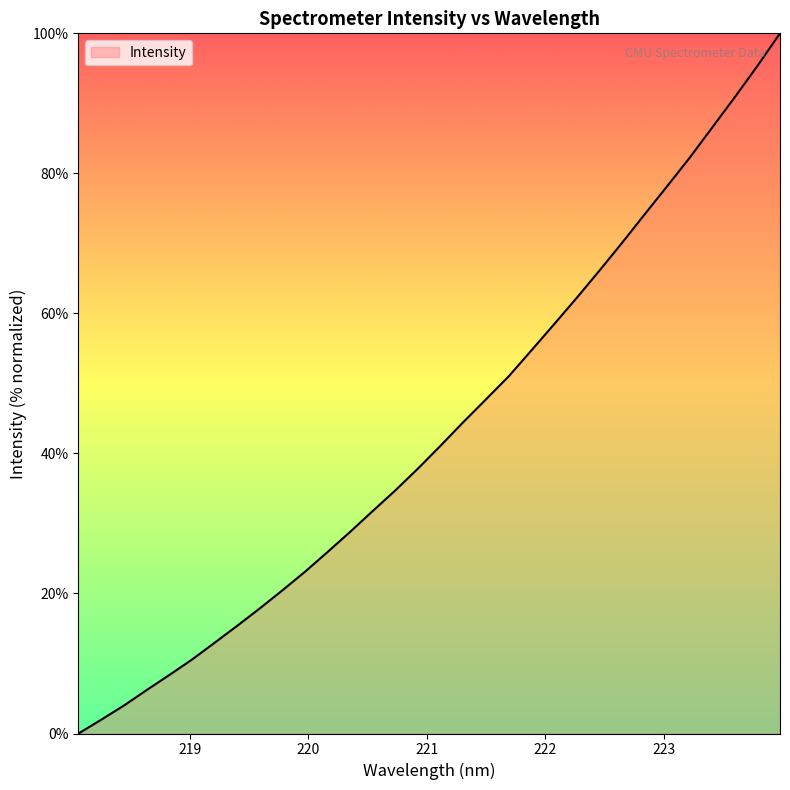

What is the maximum value shown in the chart?

100.0